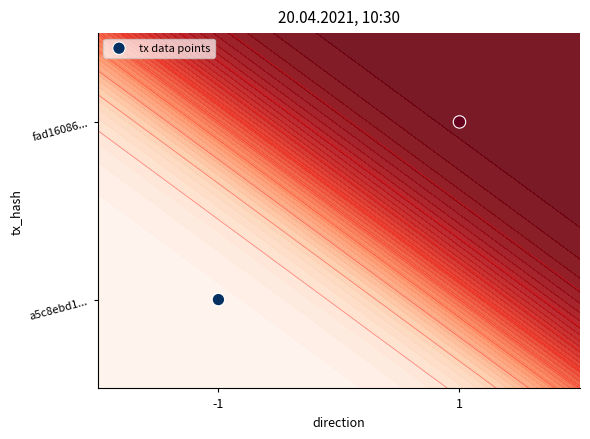

What is the change in value from -1 to 1?

+1